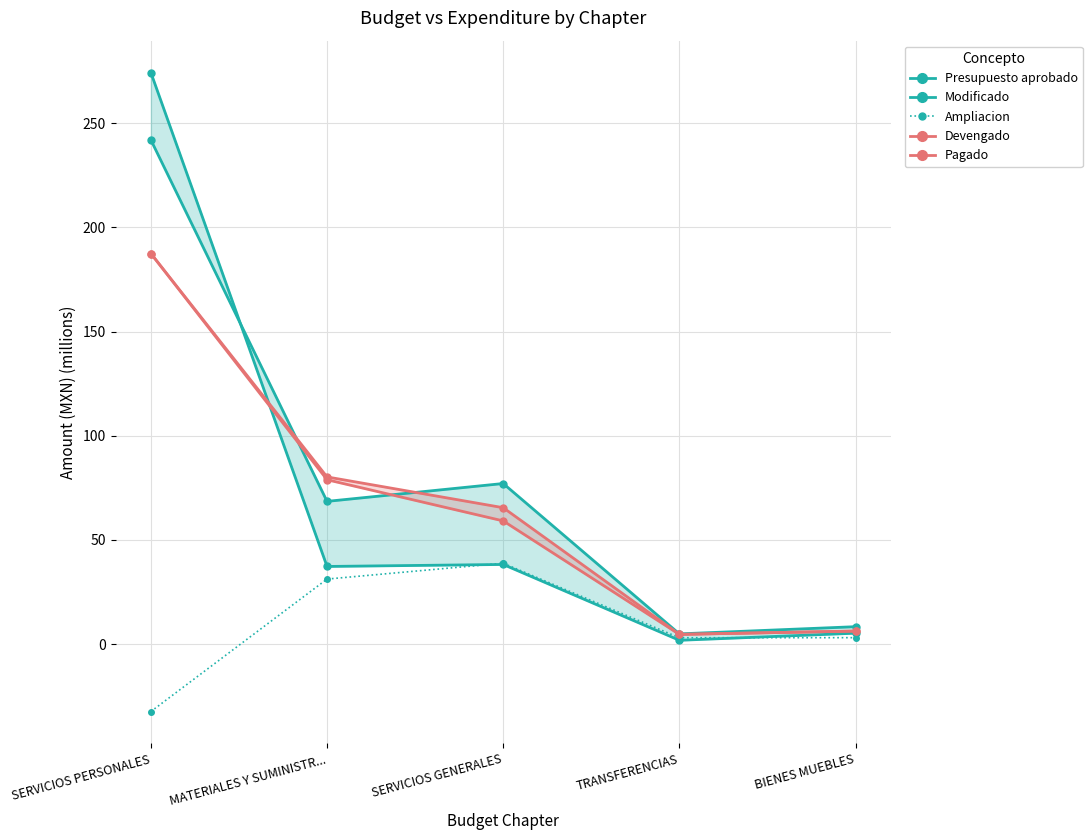

Which series has the largest total across all categories?

Modificado